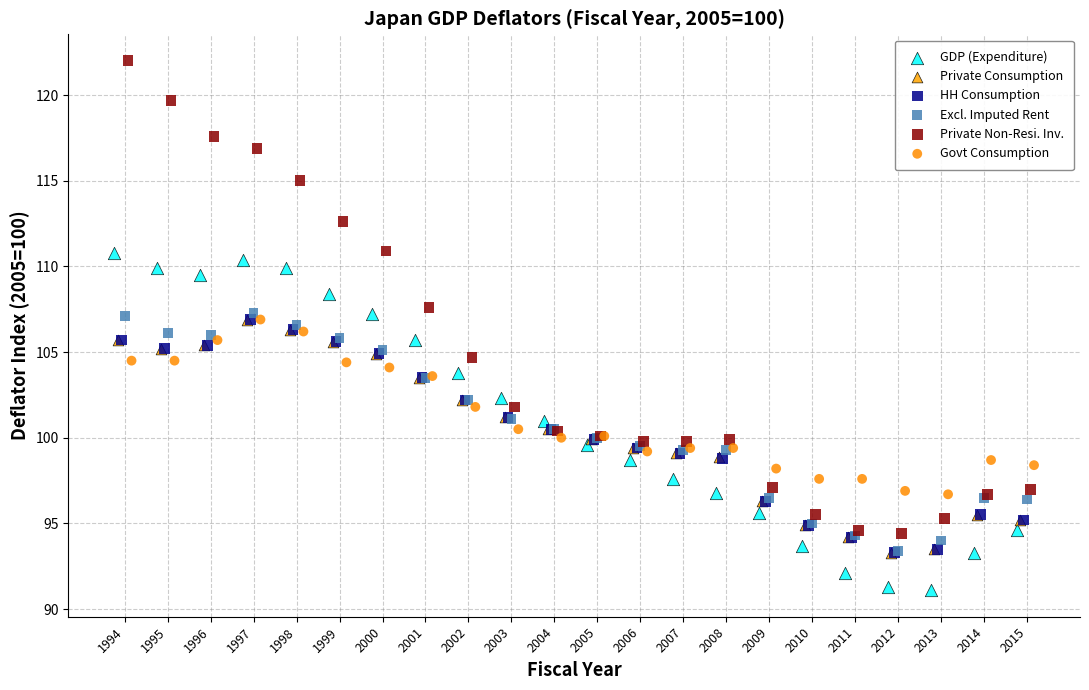

What are all the series names shown in the legend?

GDP (Expenditure), Private Consumption, HH Consumption, Excl. Imputed Rent, Private Non-Resi. Inv., Govt Consumption